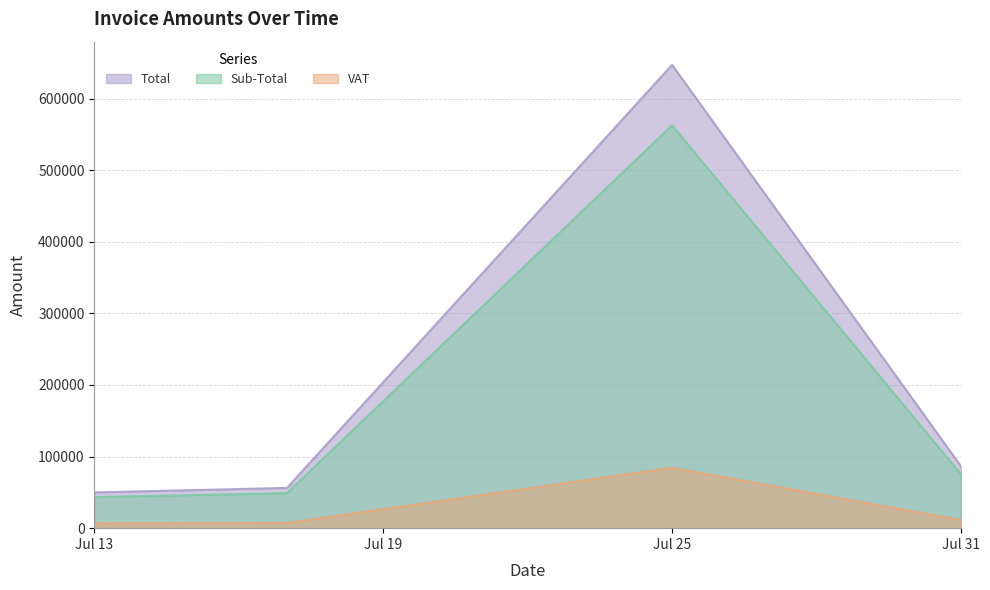

True or false: VAT and Sub-Total intersect in this chart.

False